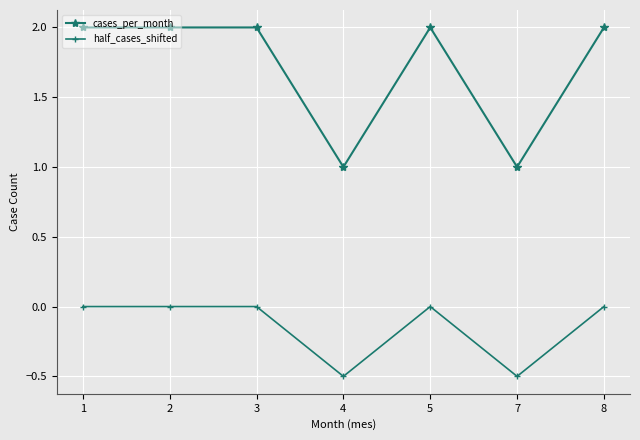

What is the maximum value shown in the chart?

2.0